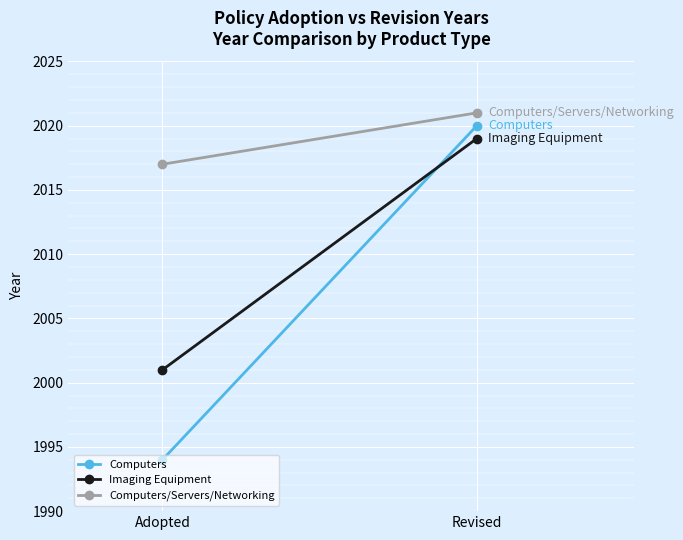

The Computers series shows 808 at Adopted. True or false?

False